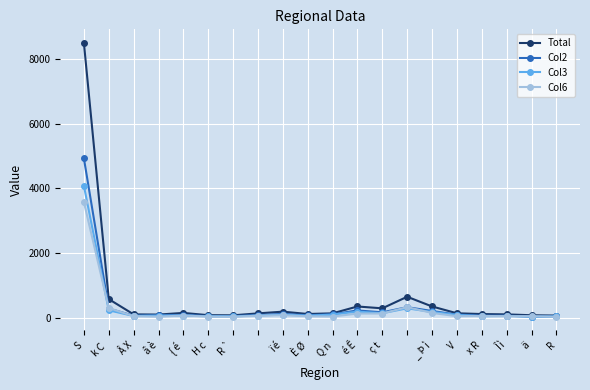

What is the difference between the maximum and minimum values in the Total series?

8433